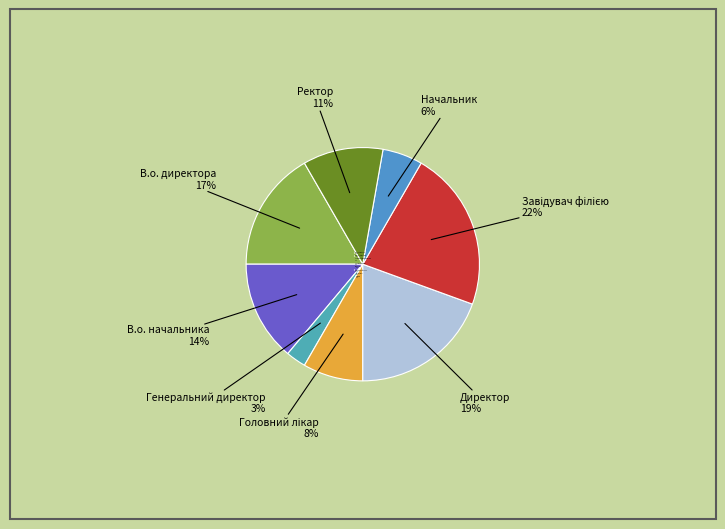

Which has a higher value, Начальник 6% or Генеральний директор 3%?

Начальник 6%